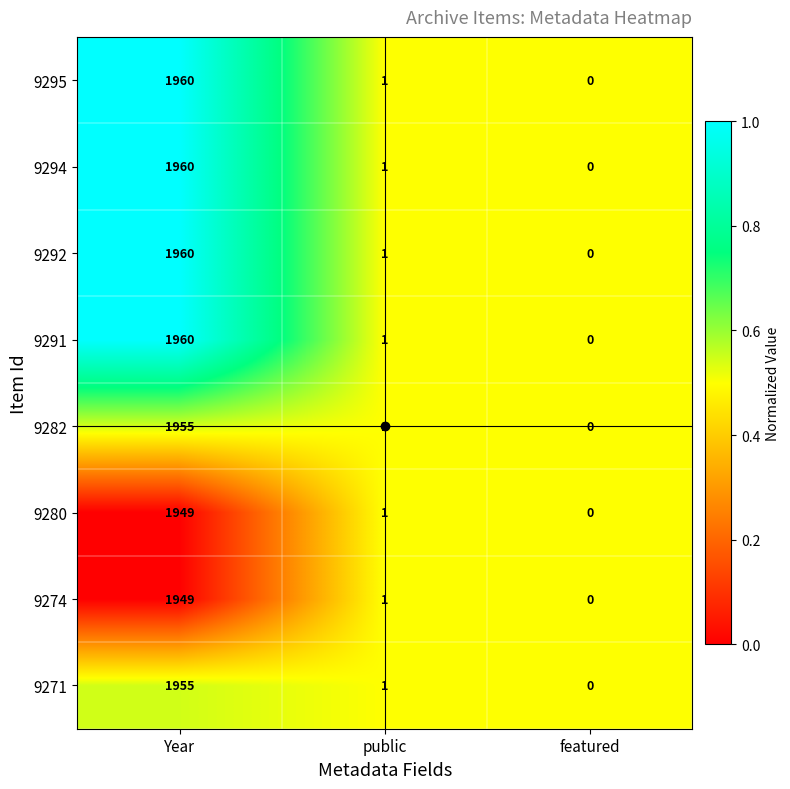

List the labels in order of 9294 value, largest first.

Year, public, featured